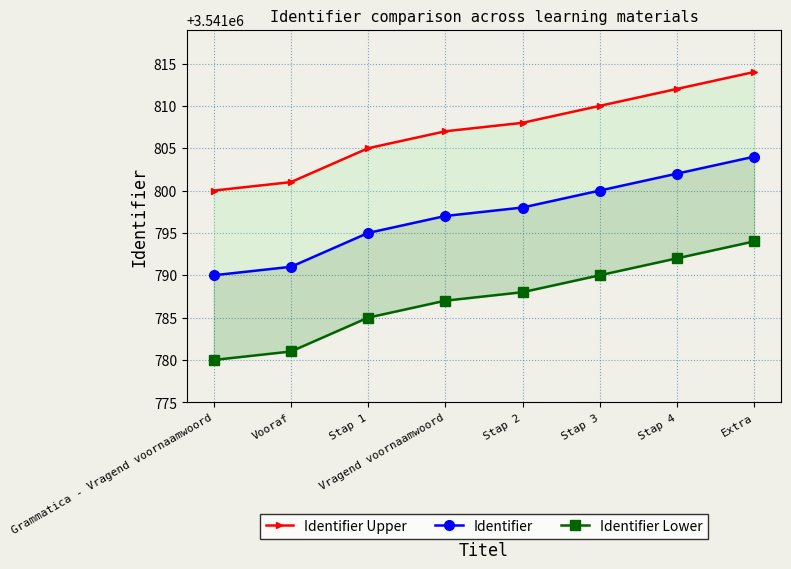

Does the chart display data point markers on the line(s)?

Yes